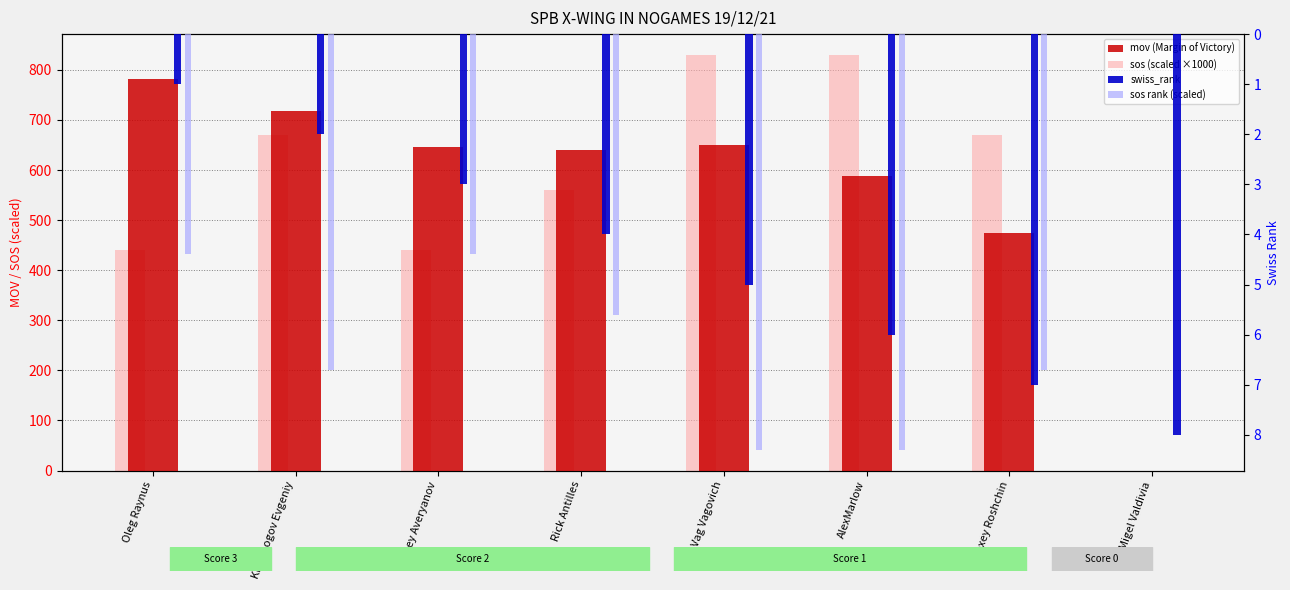

The value of mov (Margin of Victory) at Vag Vagovich is 877.4. True or false?

False